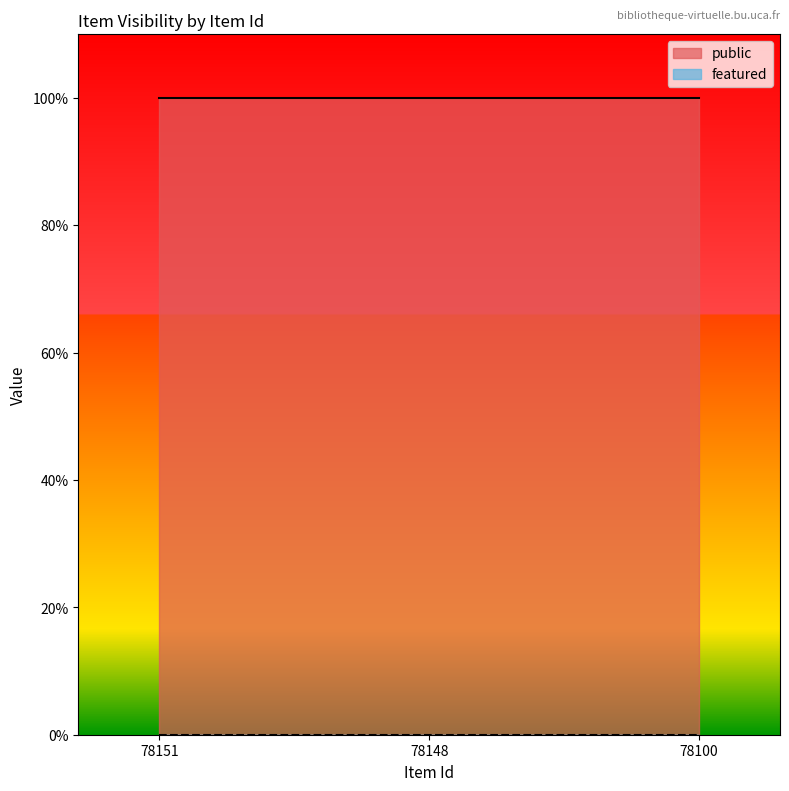

Reading right to left, list all the values displayed in this chart.

public: 1	1	1
featured: 0	0	0